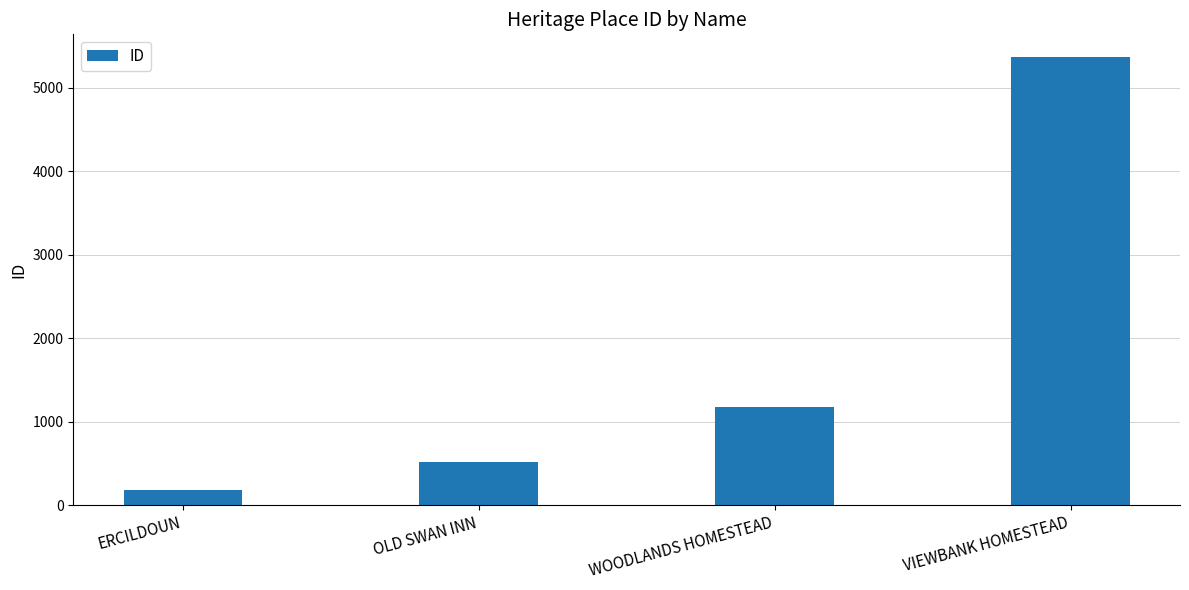

How many bars are there in total?

4